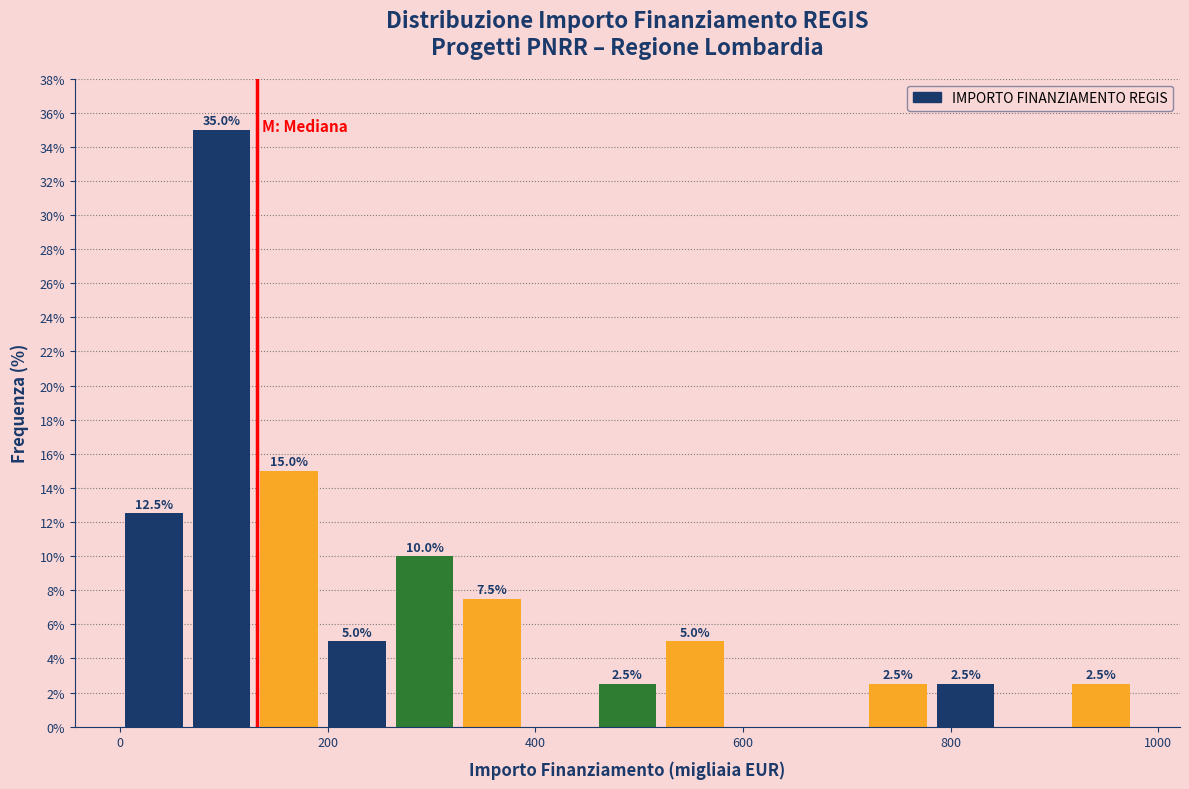

Read against the x-axis, roughly where is the centre of the tallest bar?

100